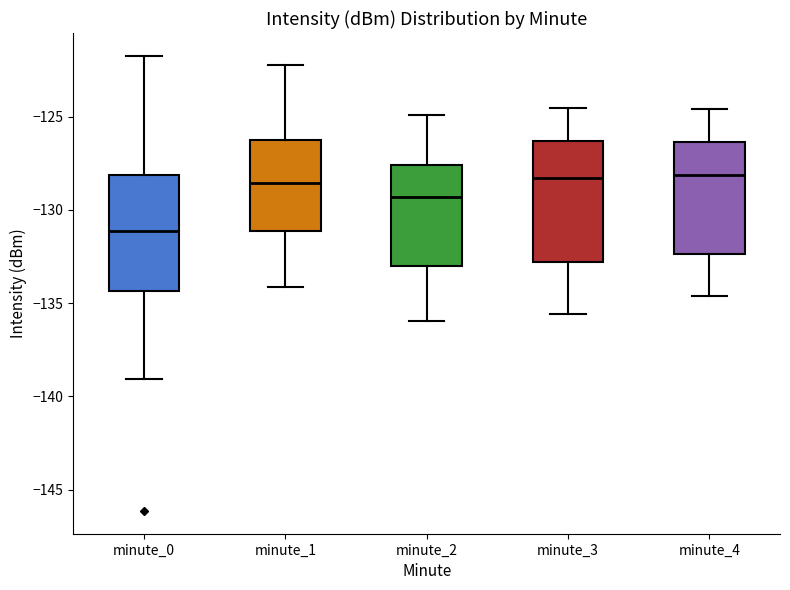

Reading left to right, read every box against the y-axis: the position of its median line, the range the box covers, and the ends of its whiskers. The values are not printed on the chart, so give them approximately, as read against the axis.

minute_0: median -131.0, box -134.5 to -128.0, whiskers -139.0 to -121.5
minute_1: median -128.5, box -131.0 to -126.0, whiskers -134.0 to -122.0
minute_2: median -129.5, box -133.0 to -127.5, whiskers -136.0 to -125.0
minute_3: median -128.5, box -133.0 to -126.5, whiskers -135.5 to -124.5
minute_4: median -128.0, box -132.5 to -126.5, whiskers -134.5 to -124.5